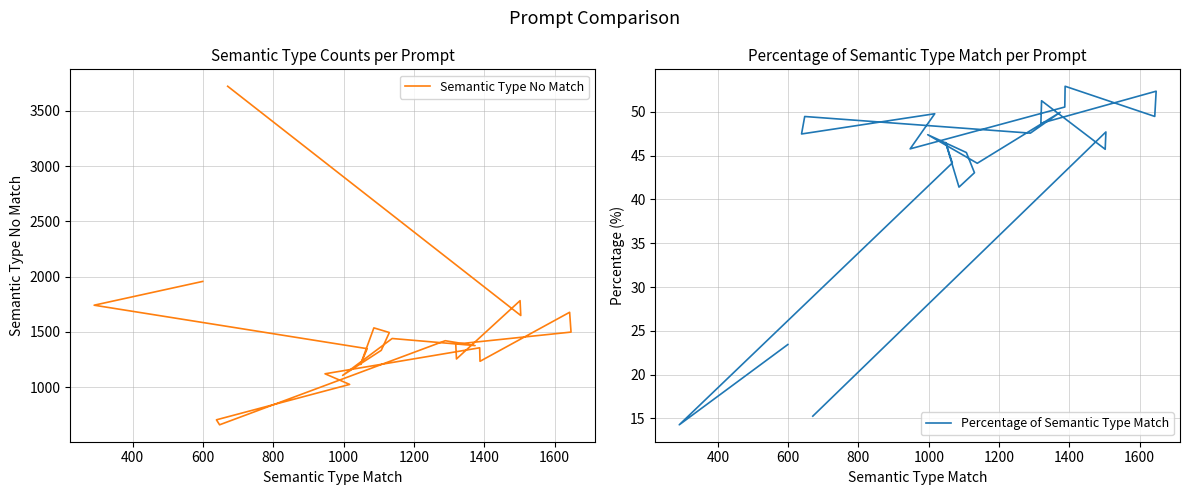

How many data points in Percentage of Semantic Type Match are less than 47?

11